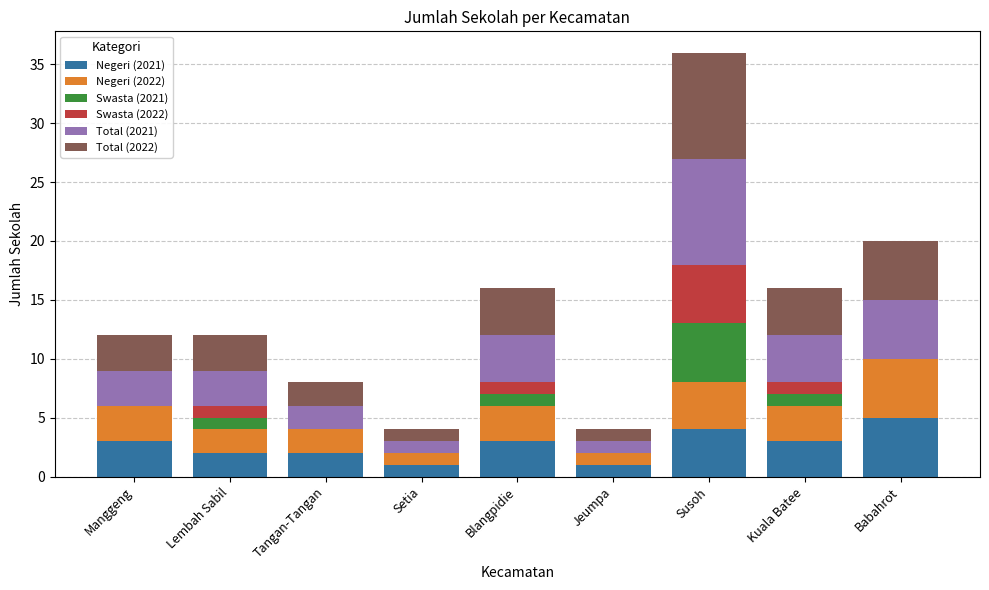

Does the chart contain stacked bars?

Yes